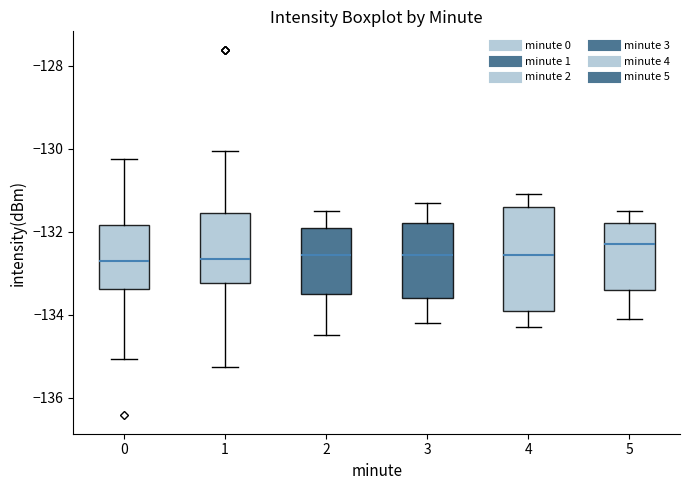

Comparing the boxes themselves (not the whiskers), which one is the tallest?

4